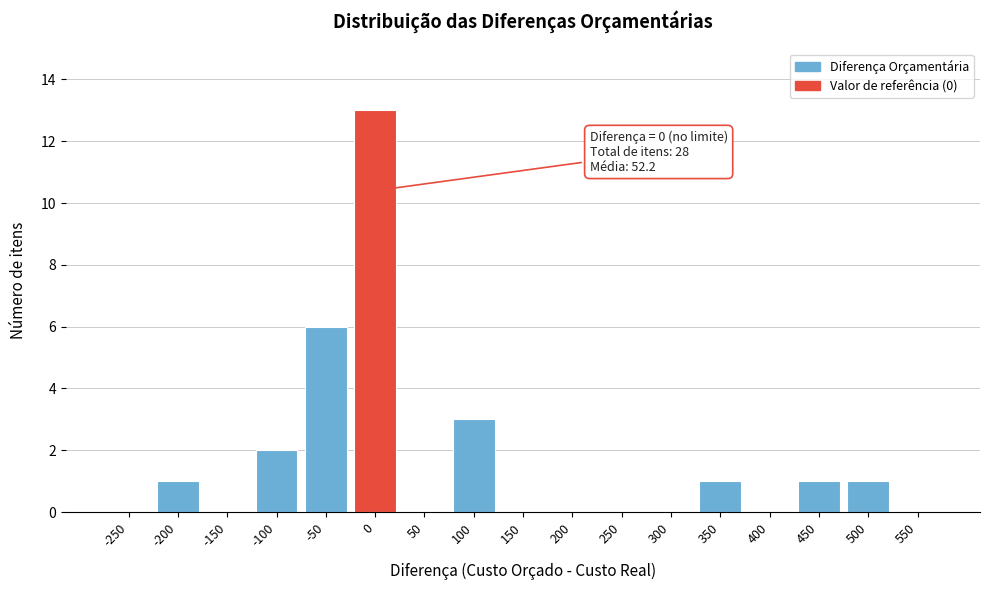

Reading left to right, list all the values displayed in this chart.

-250=0	-200=1	-150=0	-100=2	-50=6	0=13	50=0	100=3	150=0	200=0	250=0	300=0	350=1	400=0	450=1	500=1	550=0